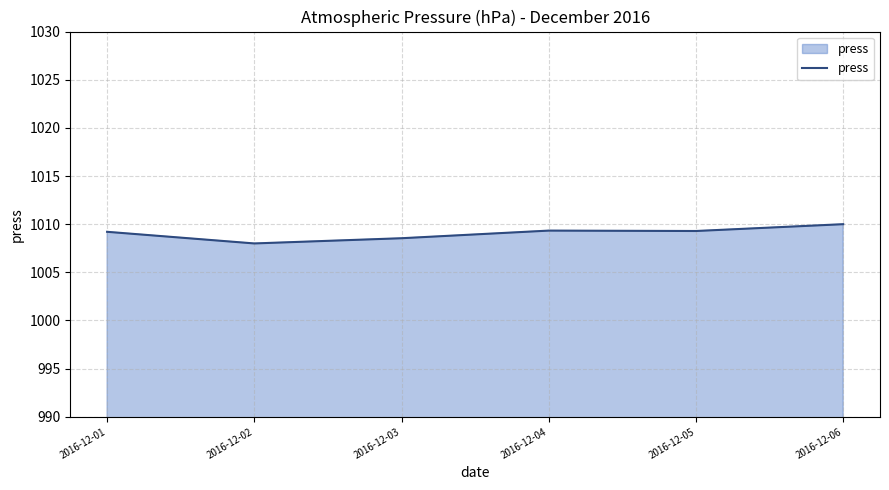

What is the minimum value shown in the chart?

1008.0